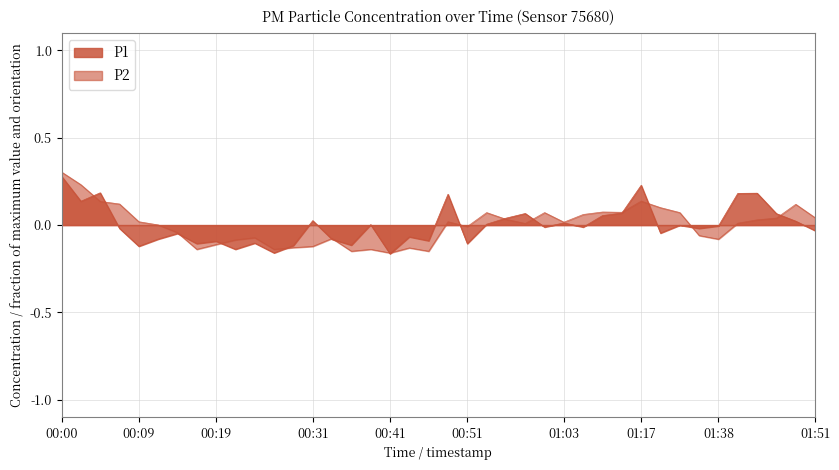

Rank the series by their average value, from lowest to highest.

P1, P2